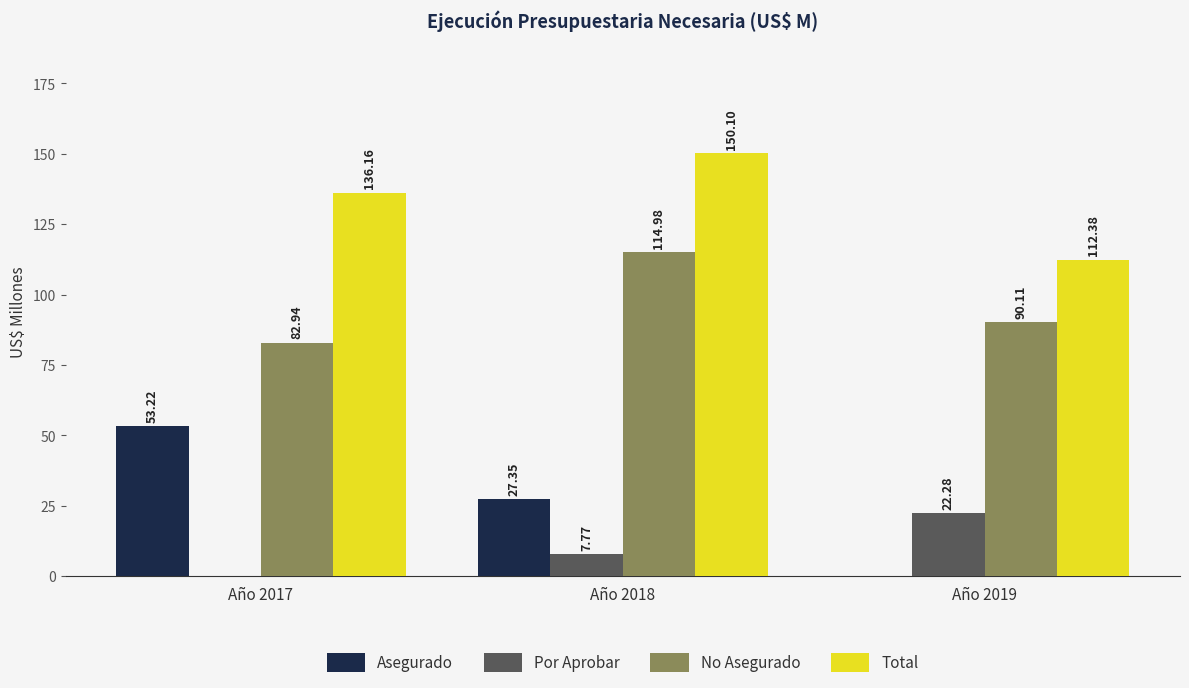

At which category is the sum across all series the highest?

Año 2018